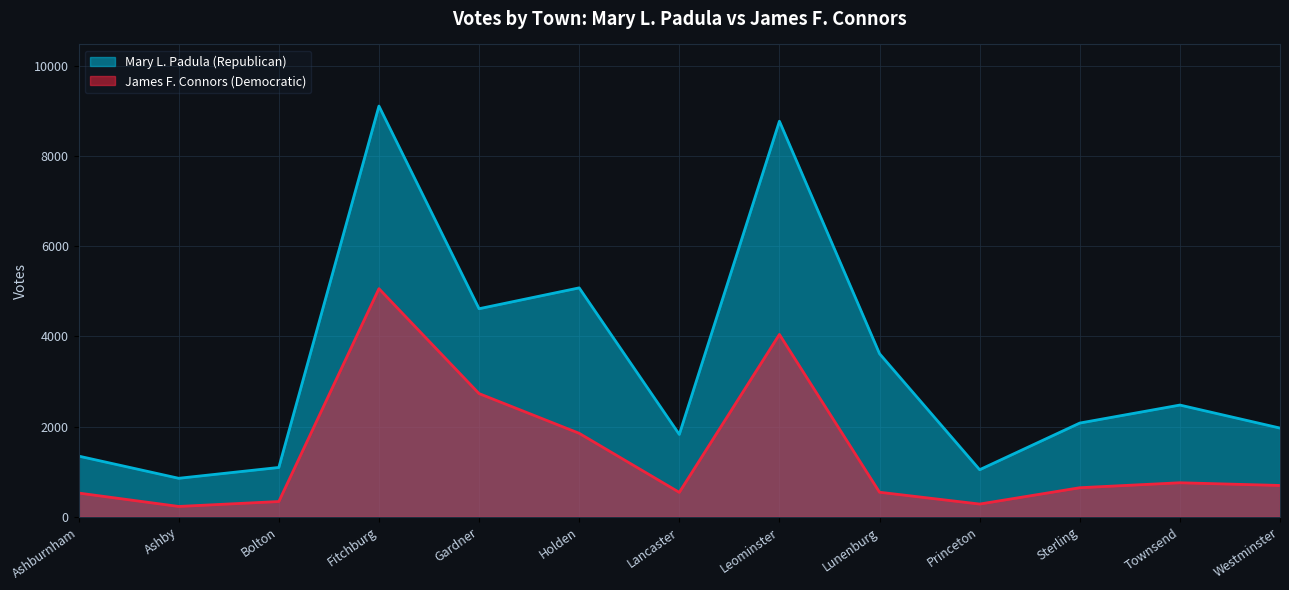

Reading left to right, extract all data points from this chart.

Mary L. Padula (Republican): 1346	854	1094	9103	4612	5074	1826	8767	3615	1044	2078	2477	1967
James F. Connors (Democratic): 527	230	339	5056	2731	1851	542	4042	545	283	645	755	695